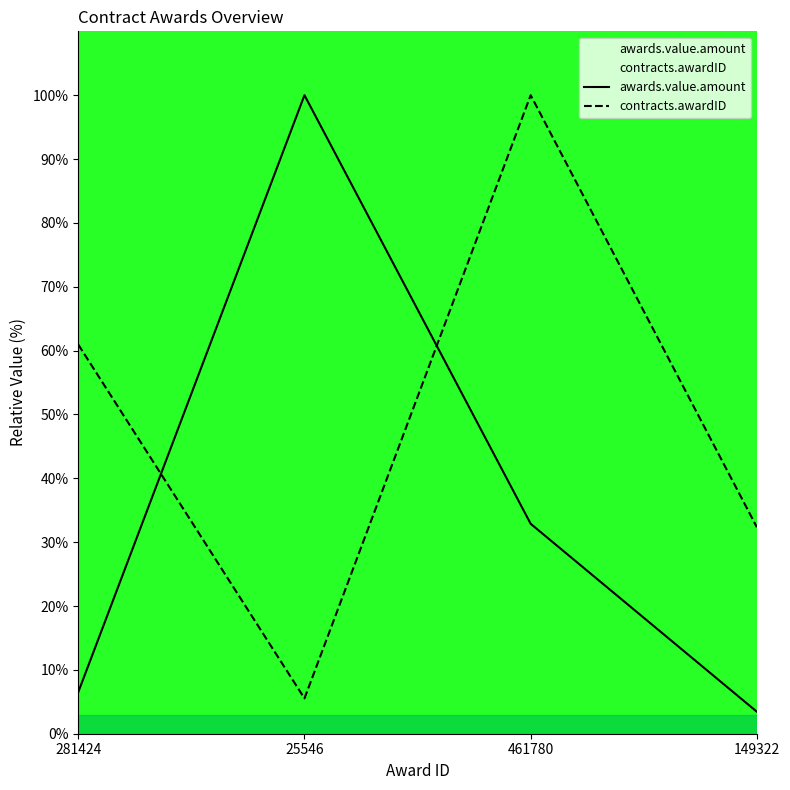

What is the minimum value shown in the chart?

3.4